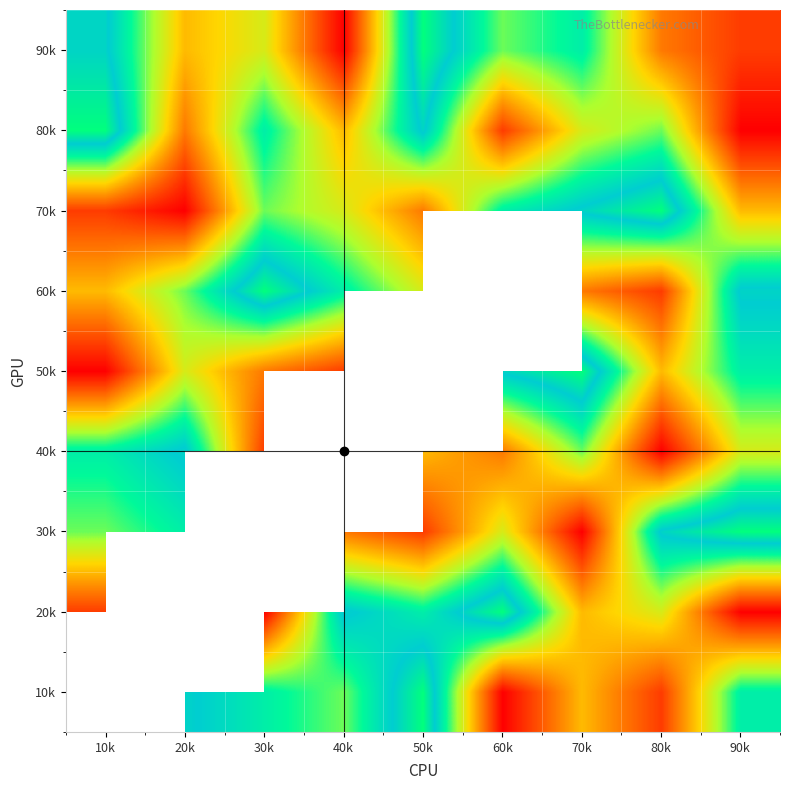

How many distinct data groups are displayed?

9